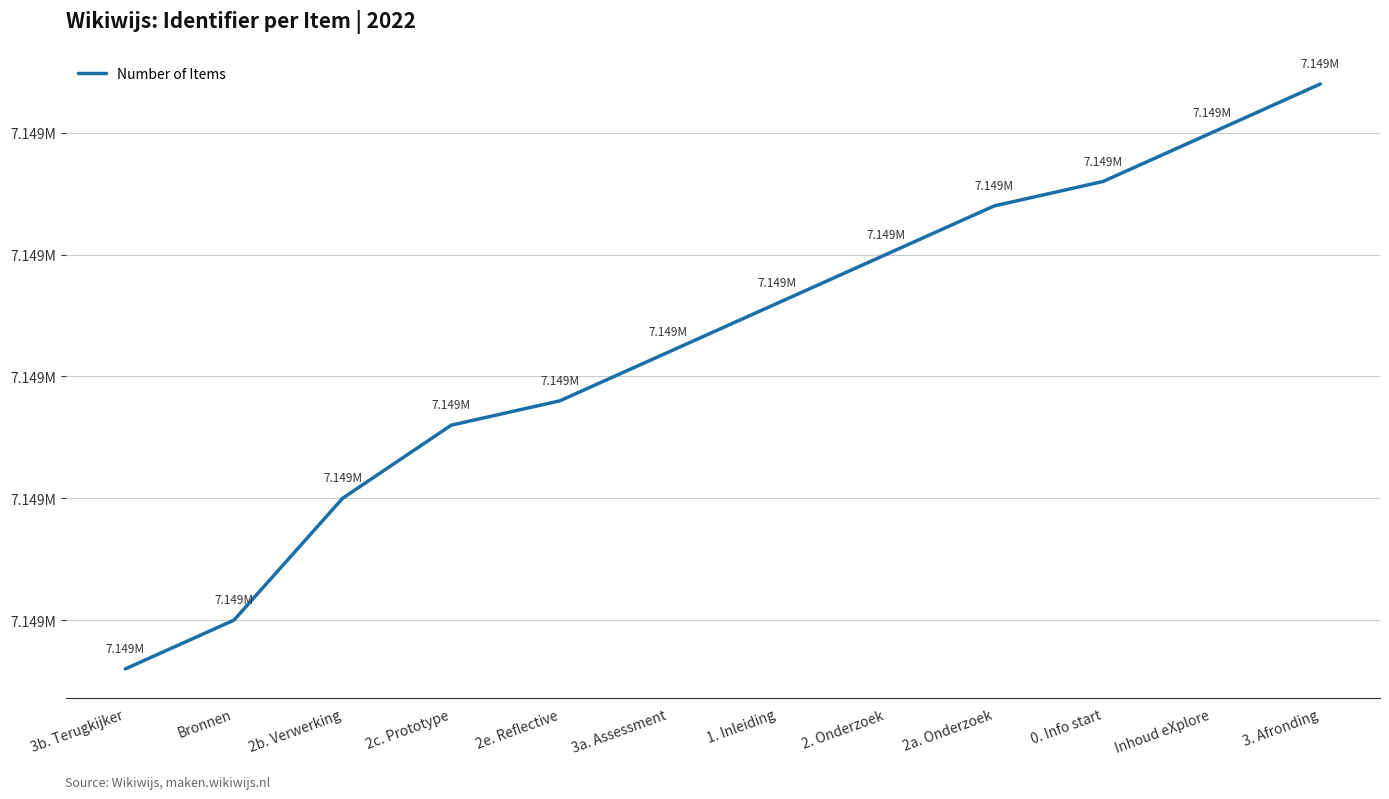

True or false: the data shows 7149243 at 0. Info start.

True